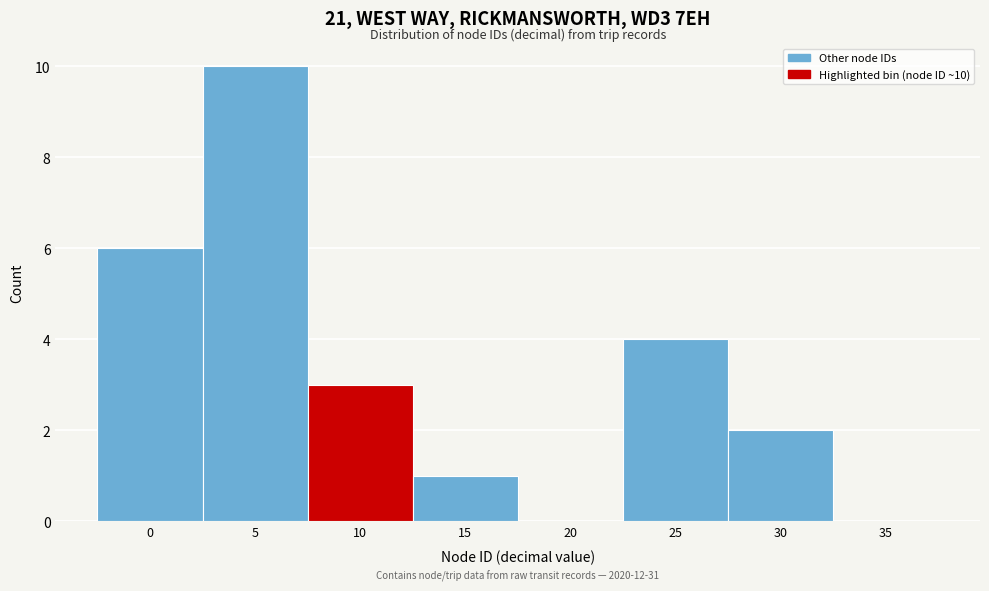

Reading right to left, what are all the values shown in this chart?

35=0	30=2	25=4	20=0	15=1	10=3	5=10	0=6